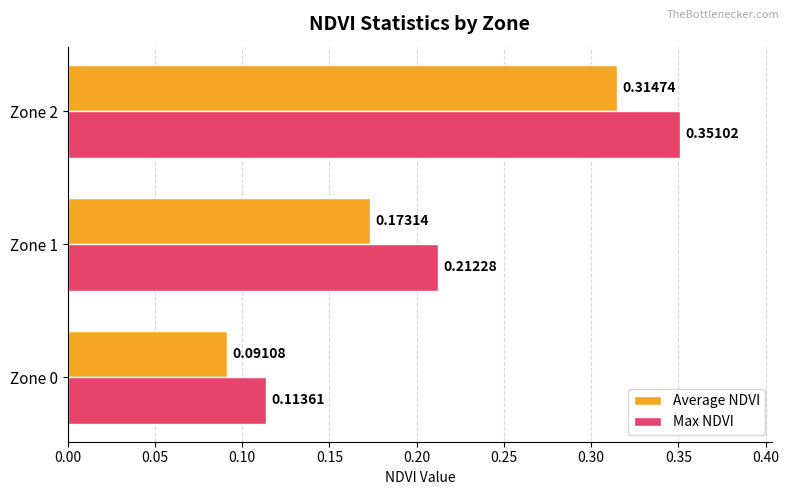

Count the number of data series in this chart.

2